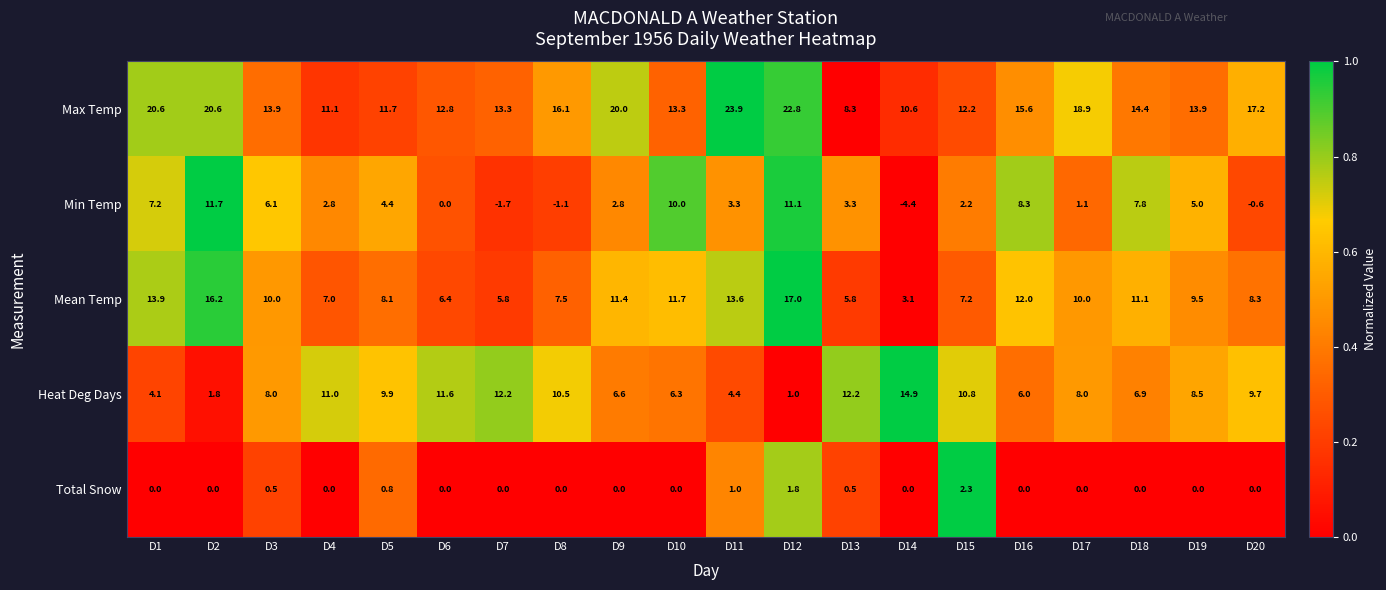

Which series has the widest spread of values?

Min Temp